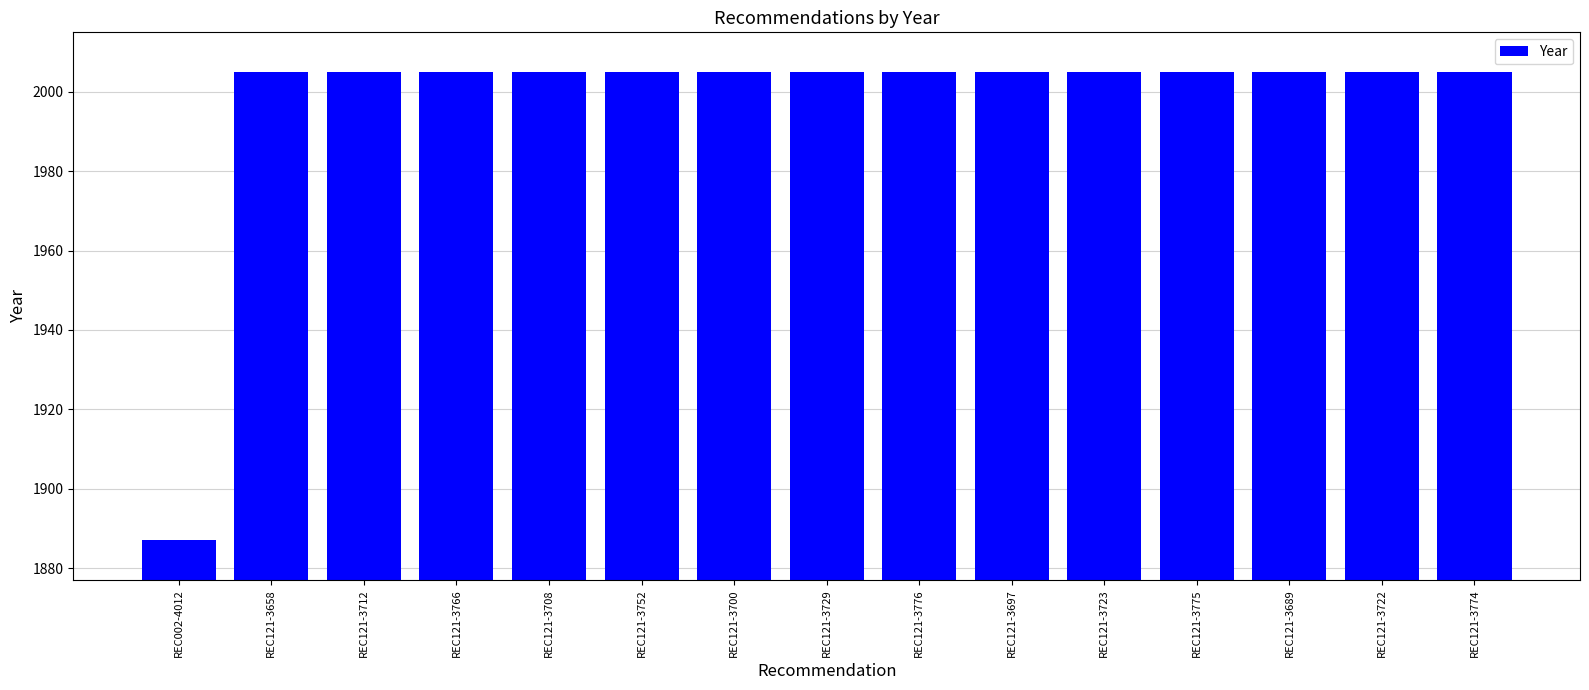

Reading right to left, list all the values displayed in this chart.

REC121-3774=2005	REC121-3722=2005	REC121-3689=2005	REC121-3775=2005	REC121-3723=2005	REC121-3697=2005	REC121-3776=2005	REC121-3729=2005	REC121-3700=2005	REC121-3752=2005	REC121-3708=2005	REC121-3766=2005	REC121-3712=2005	REC121-3658=2005	REC002-4012=1887